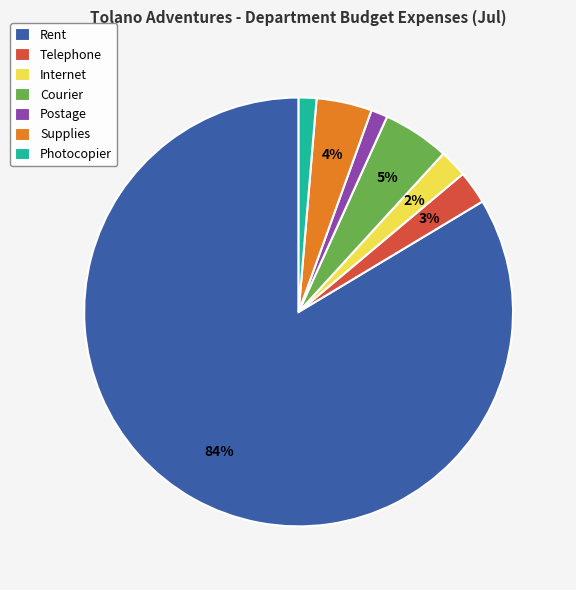

True or false: Courier accounts for 15% of the total.

False